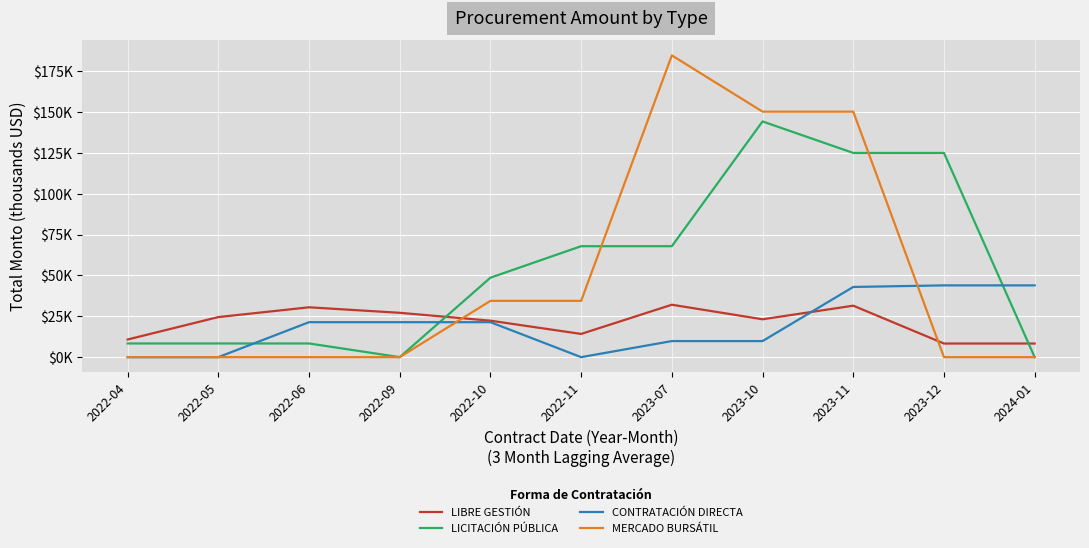

What are all the series names shown in the legend?

LIBRE GESTIÓN, LICITACIÓN PÚBLICA, CONTRATACIÓN DIRECTA, MERCADO BURSÁTIL